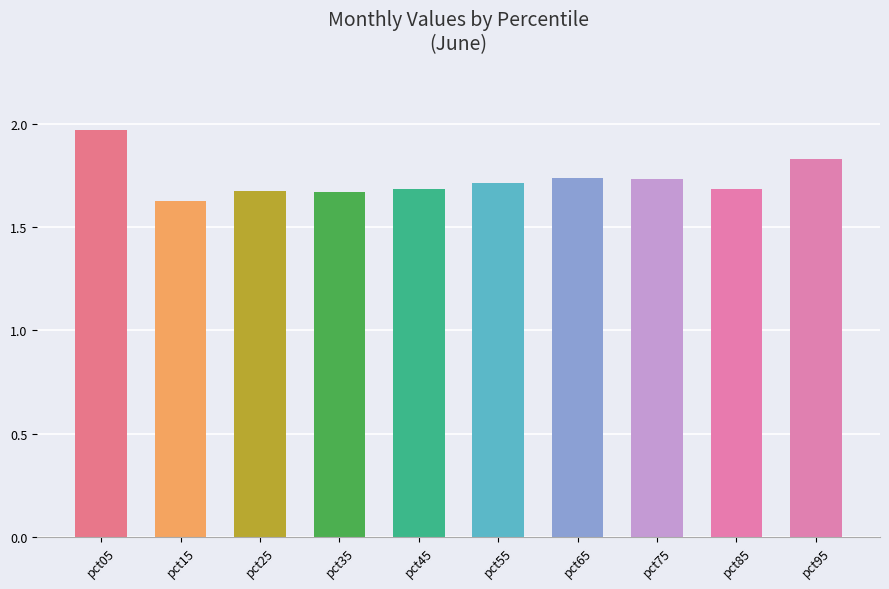

The value at pct65 is 1.7. True or false?

True